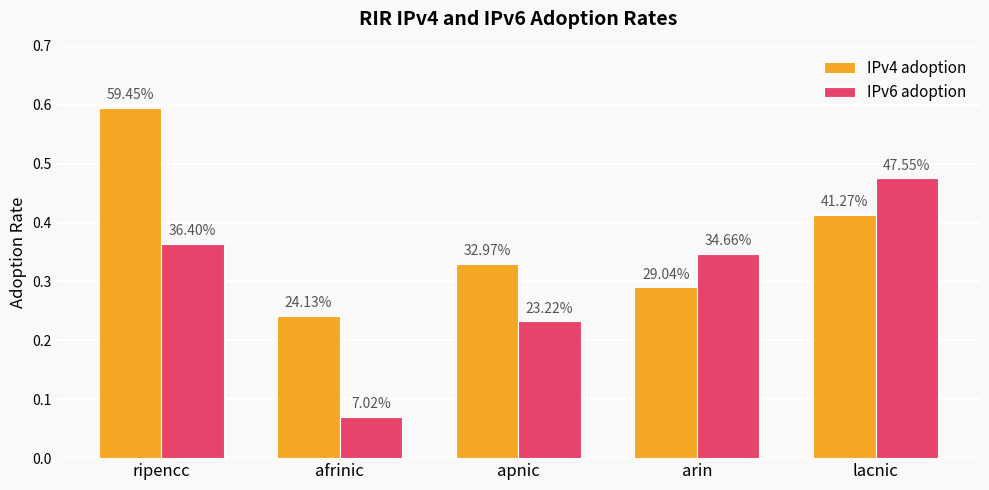

Between lacnic and afrinic, which is larger?

lacnic